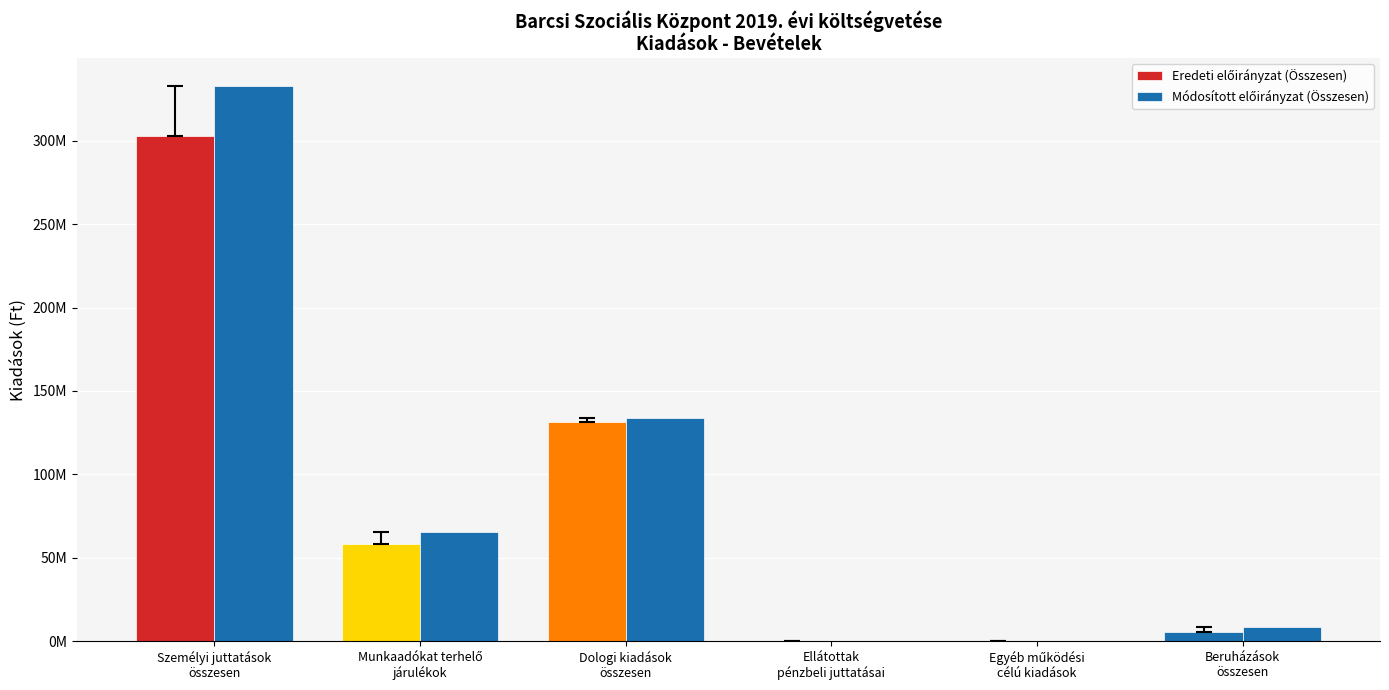

List the series in order of their overall mean, lowest first.

Eredeti előirányzat (Összesen), Módosított előirányzat (Összesen)